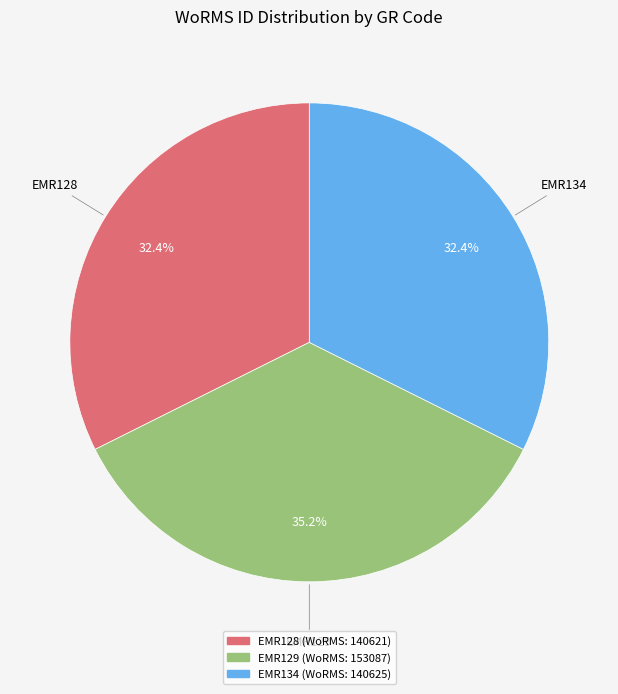

Between EMR129 and EMR128, which is larger?

EMR129